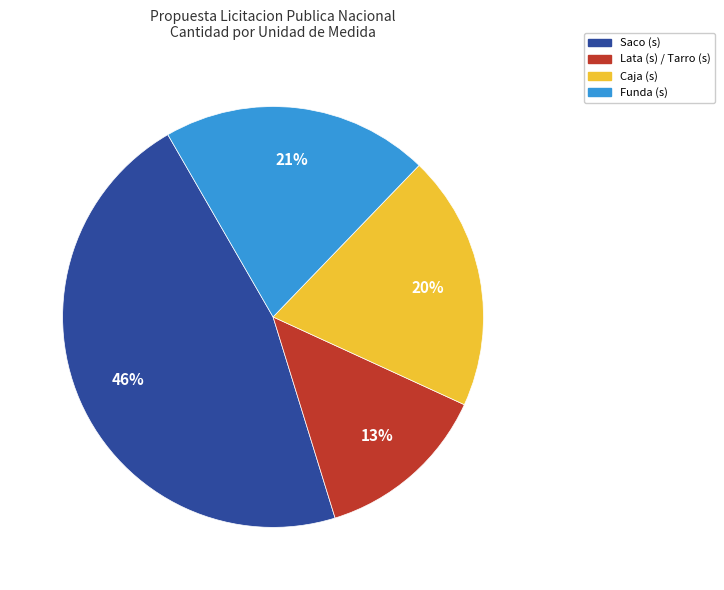

To the nearest percent, what is the difference between the largest and smallest slice percentages?

33%